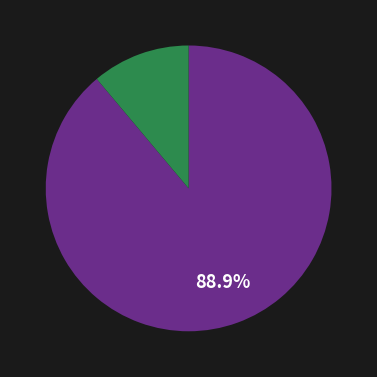

Does any single category account for the majority?

Yes